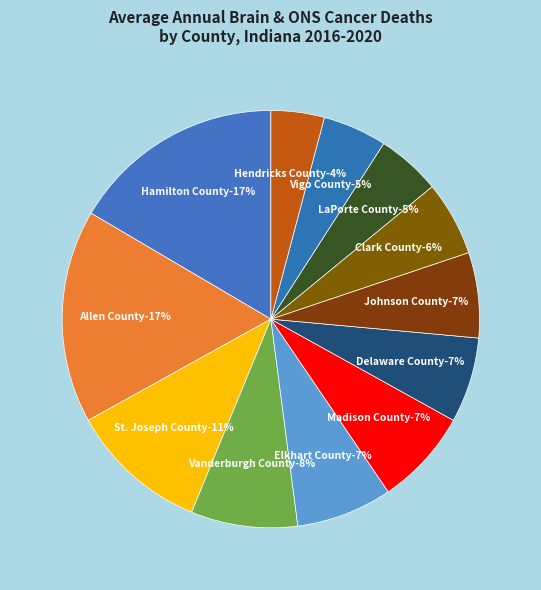

Which category has the biggest portion of the pie?

Hamilton County